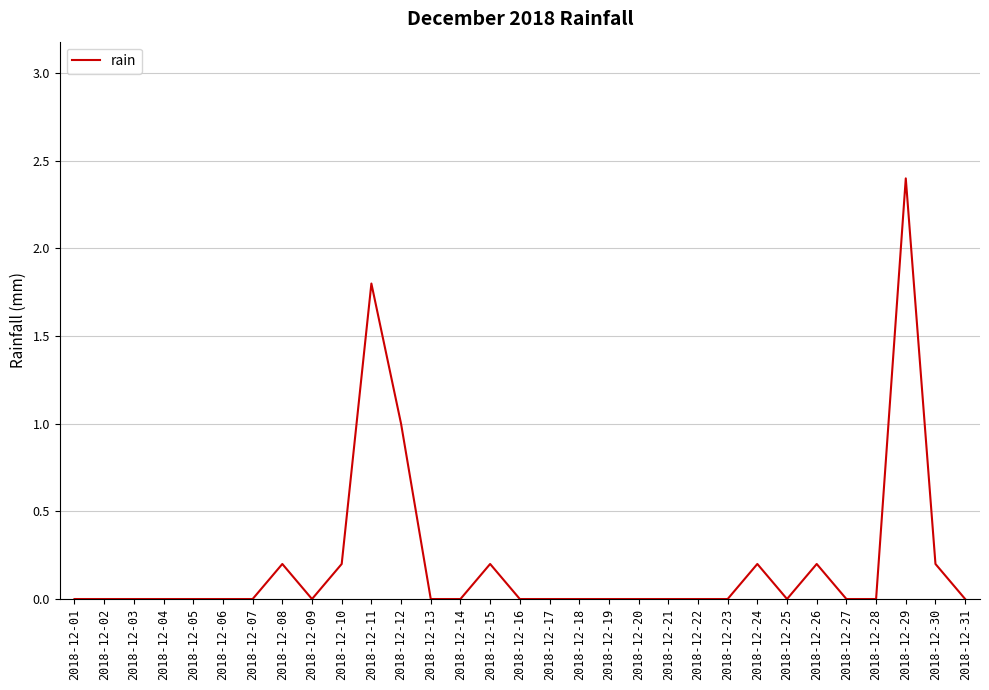

Between 2018-12-24 and 2018-12-04, which is larger?

2018-12-24